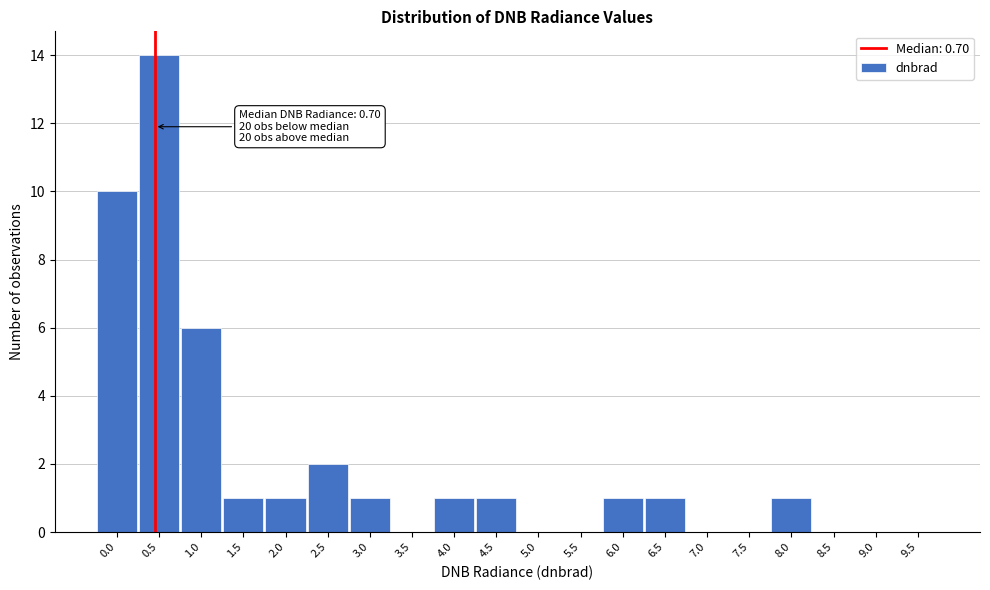

Reading left to right, transcribe all the data shown in this chart.

0.0=10	0.5=14	1.0=6	1.5=1	2.0=1	2.5=2	3.0=1	3.5=0	4.0=1	4.5=1	5.0=0	5.5=0	6.0=1	6.5=1	7.0=0	7.5=0	8.0=1	8.5=0	9.0=0	9.5=0